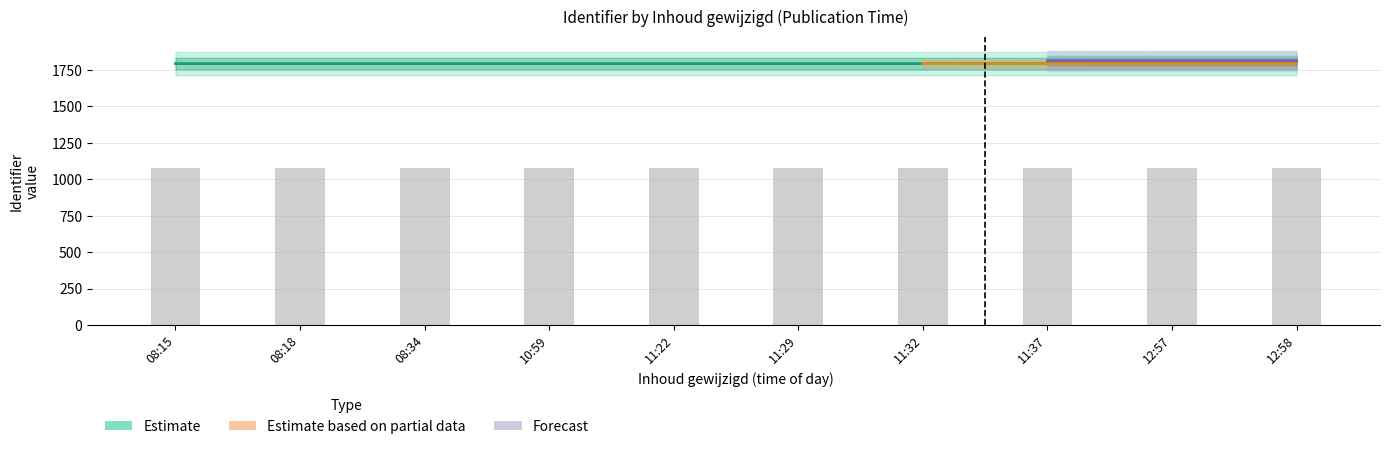

At which label is Estimate based on partial data closest to 1794?

12:57